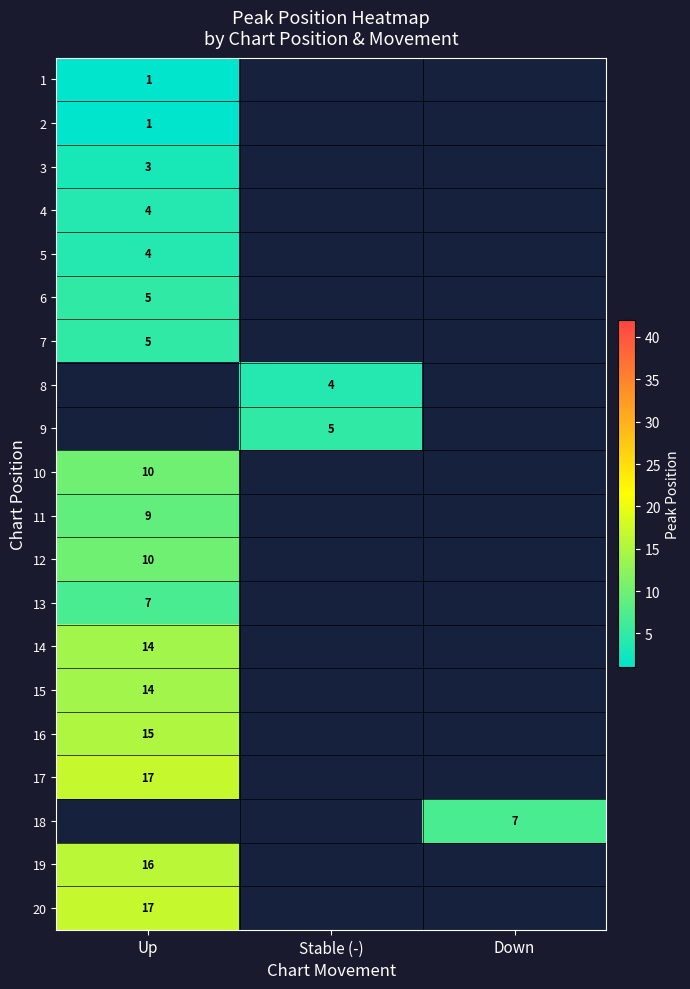

The 2 series shows 1 at Up. True or false?

True